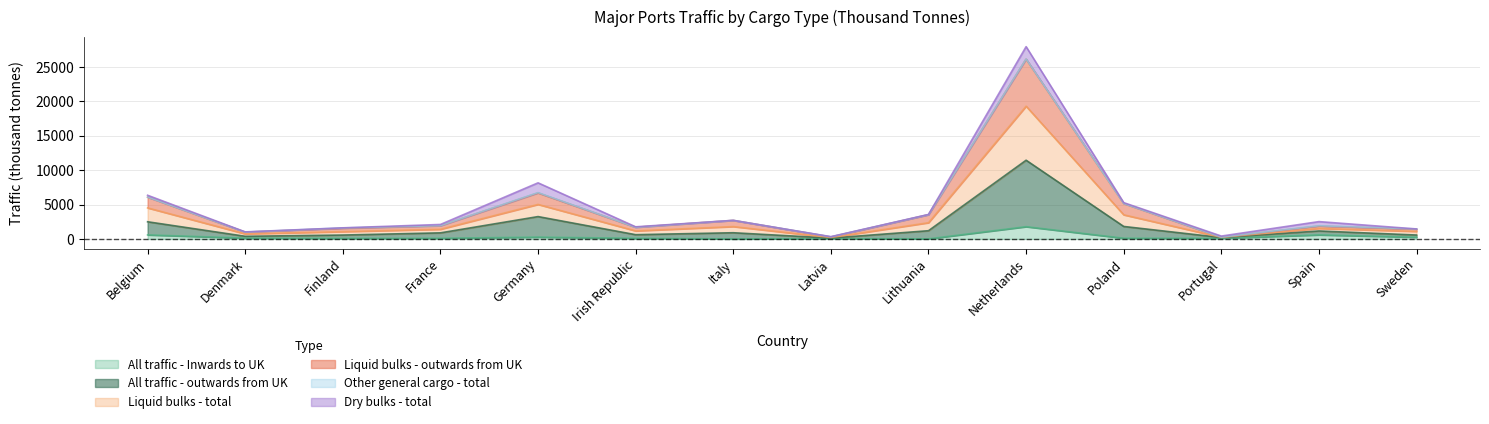

At how many categories does at least one series exceed 15710?

1